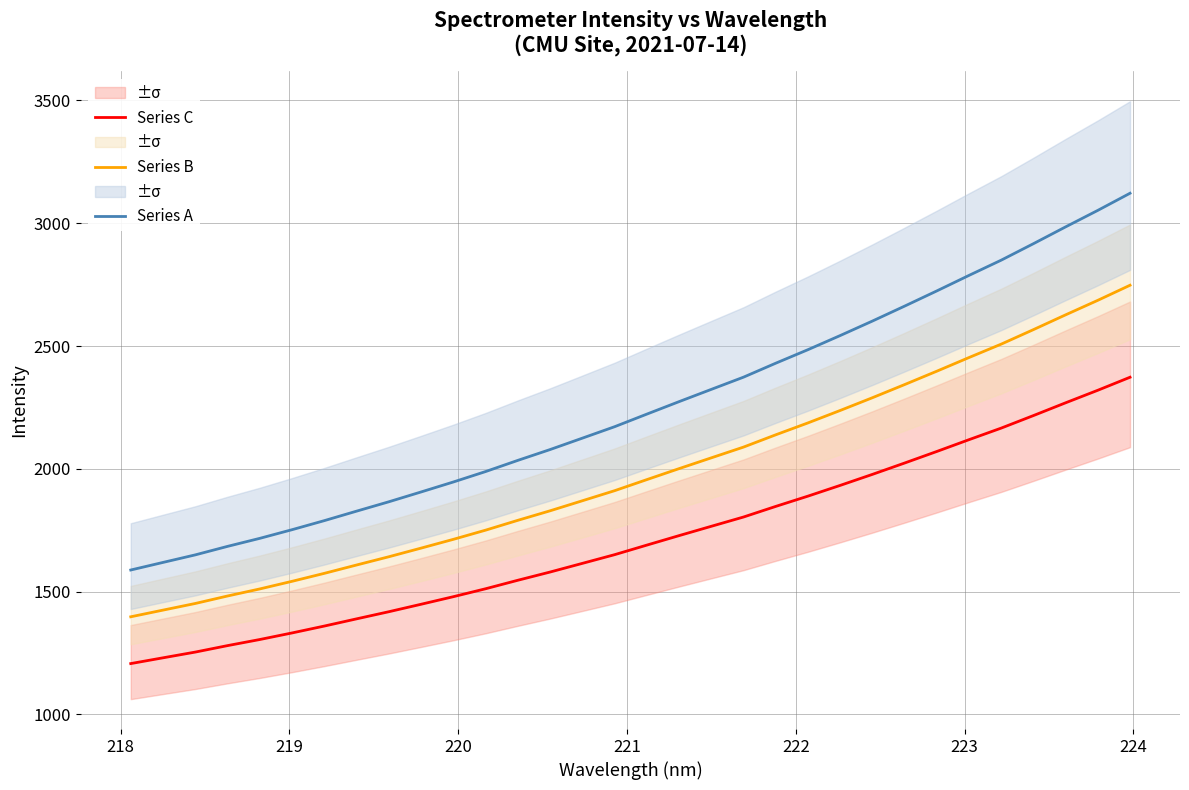

List the series in order of their overall mean, highest first.

Series A, Series B, Series C